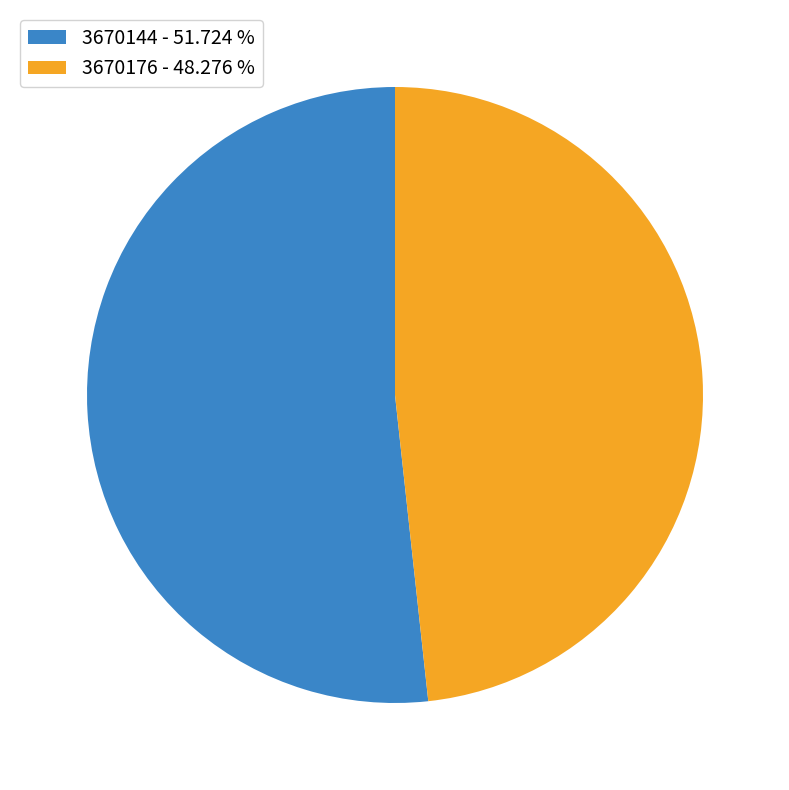

Rank the categories by value from lowest to highest.

3670176, 3670144